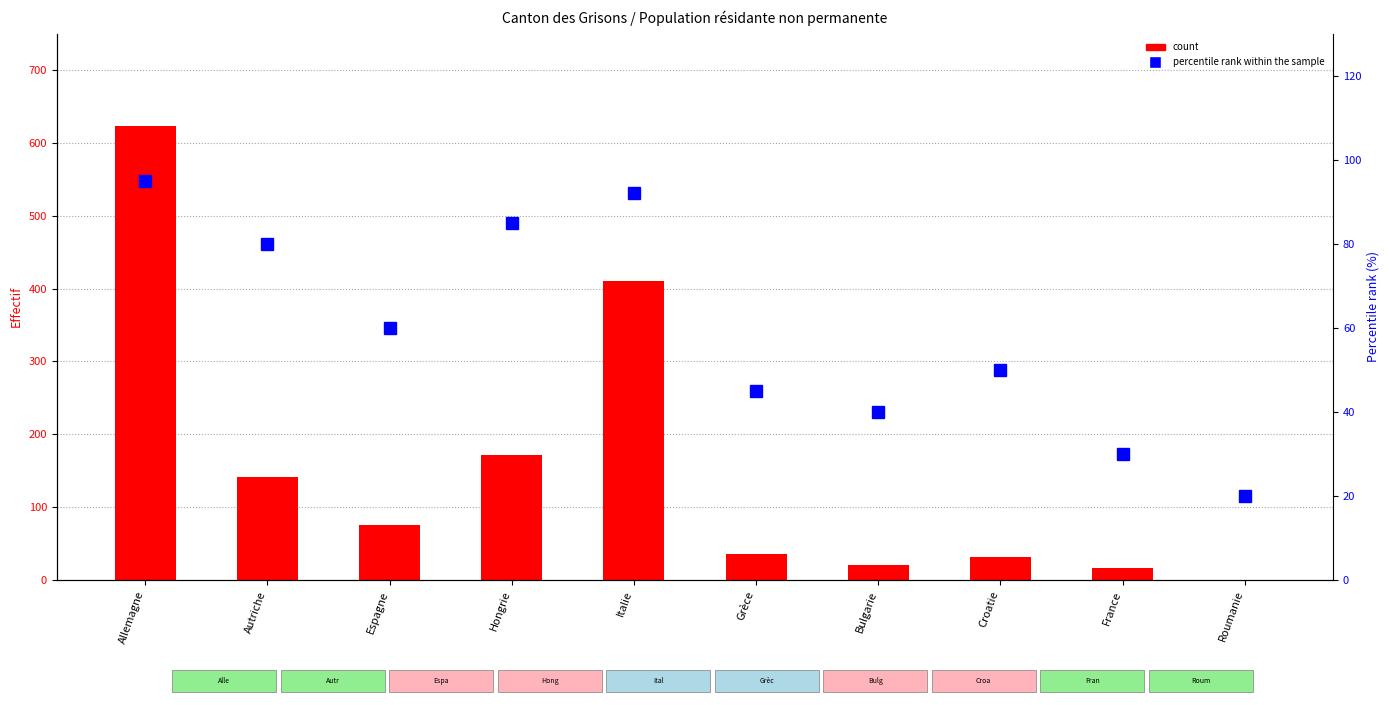

Where does the percentile rank within sample series first go above 60?

Allemagne